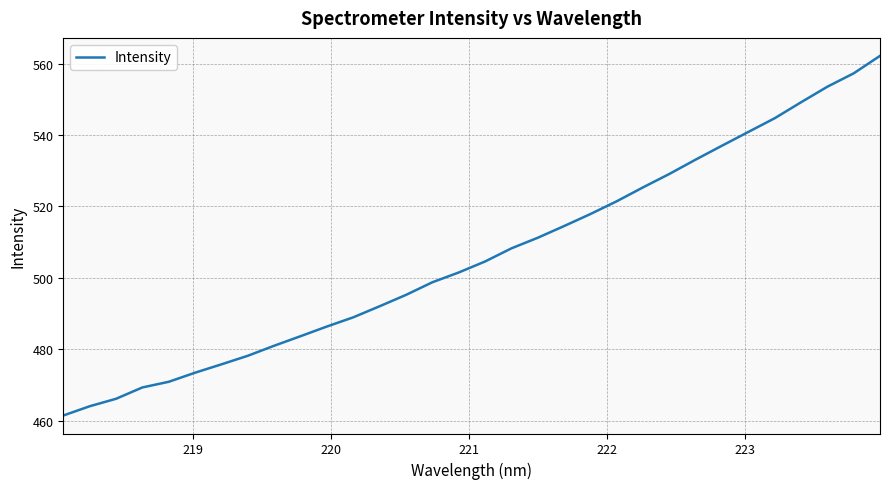

What is the maximum value shown in the chart?

562.2